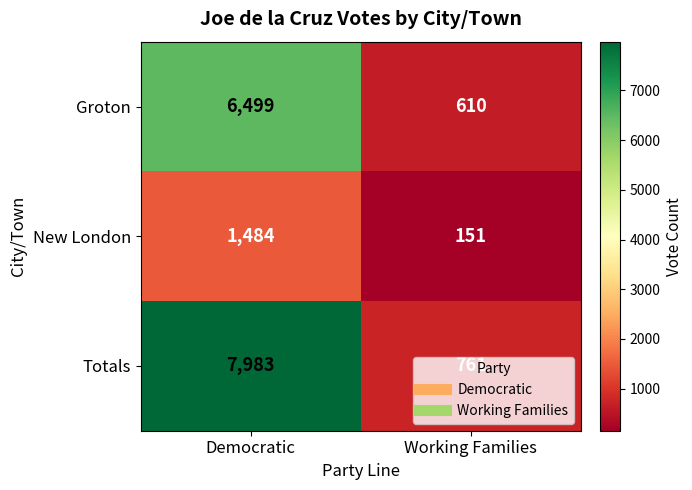

List the series in order of their peak value, lowest first.

New London, Groton, Totals